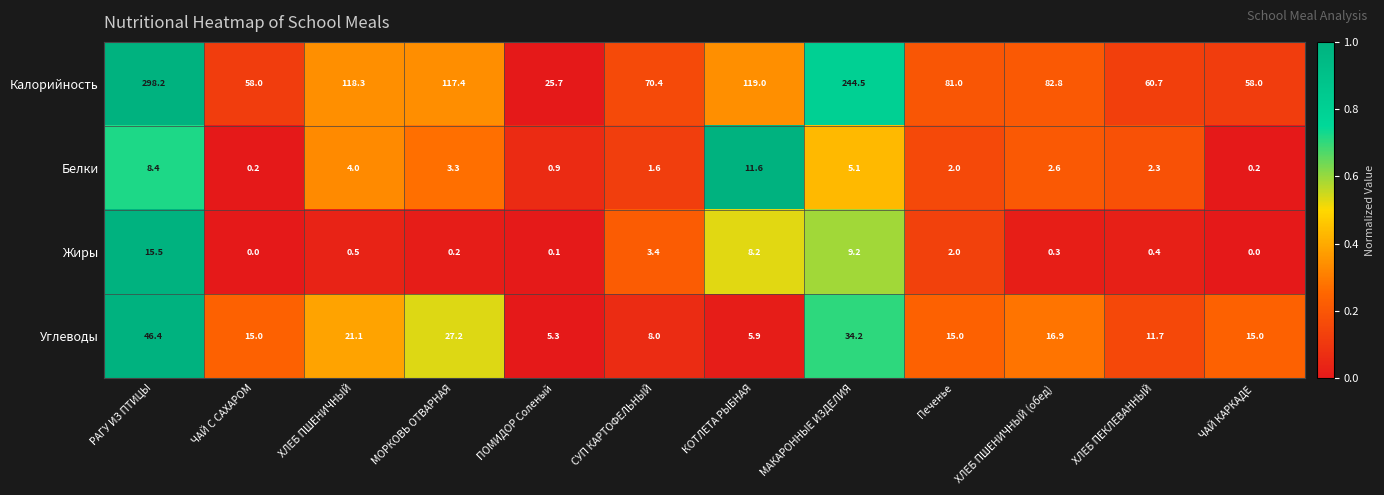

At which category is the sum across all series the highest?

РАГУ ИЗ ПТИЦЫ